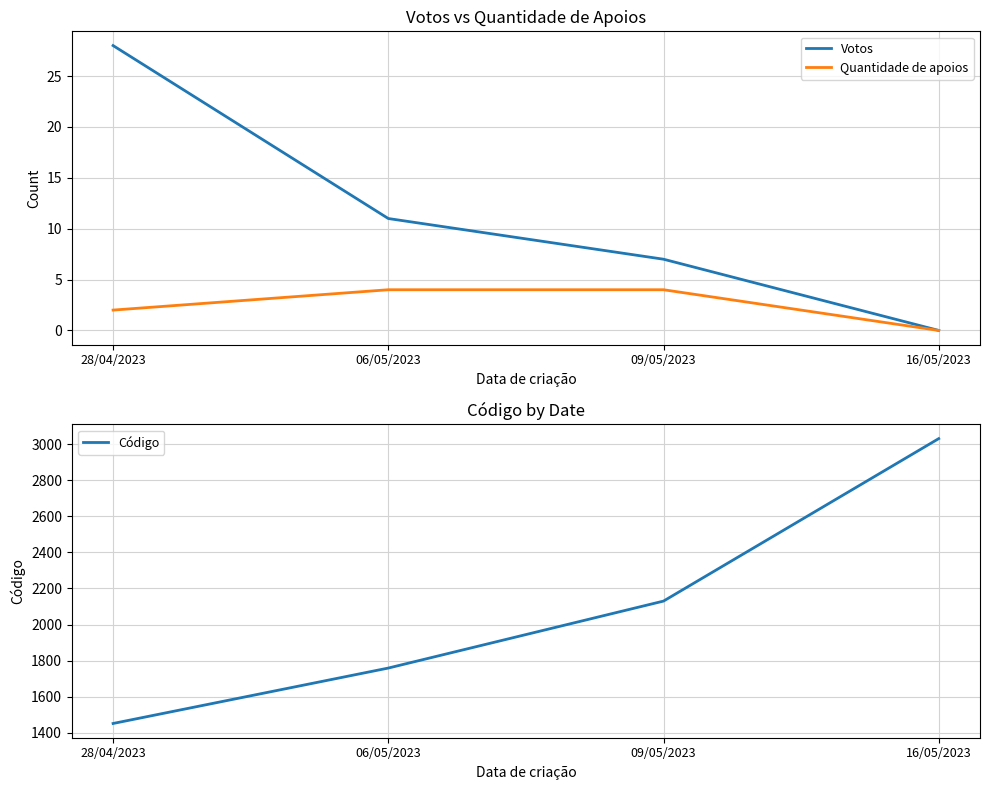

What is the difference between the Votos values at 28/04/2023 and 16/05/2023?

28